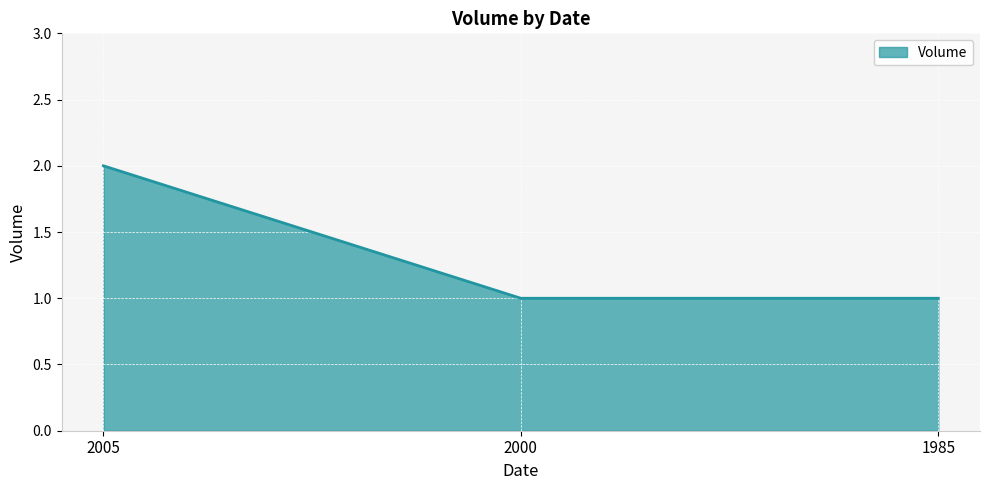

The chart shows a value of 0 at 2000. True or false?

False